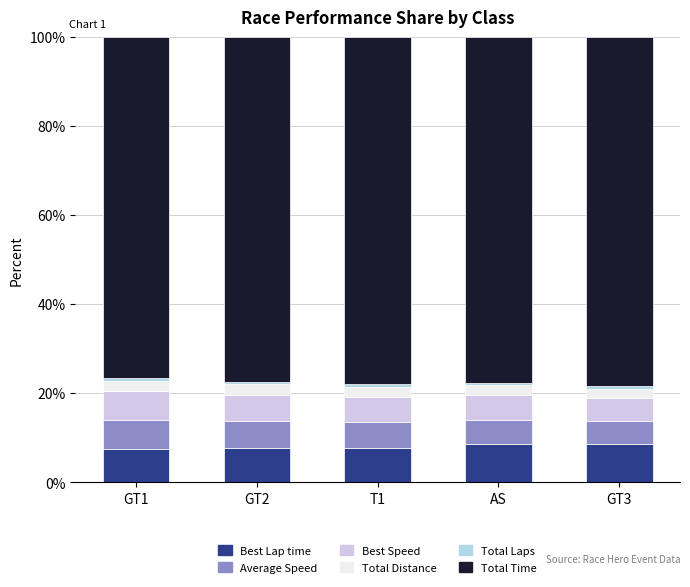

Between GT2 and T1, which series saw the biggest shift?

Total Time